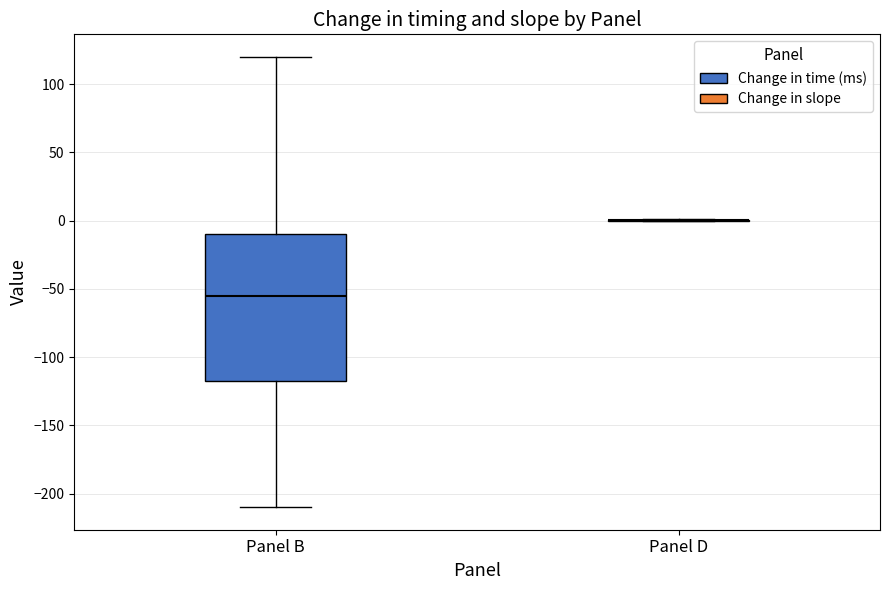

Where does the lower whisker of the box for Panel B end on the y-axis? The values are not printed on the chart, so give them approximately, as read against the axis.

-210